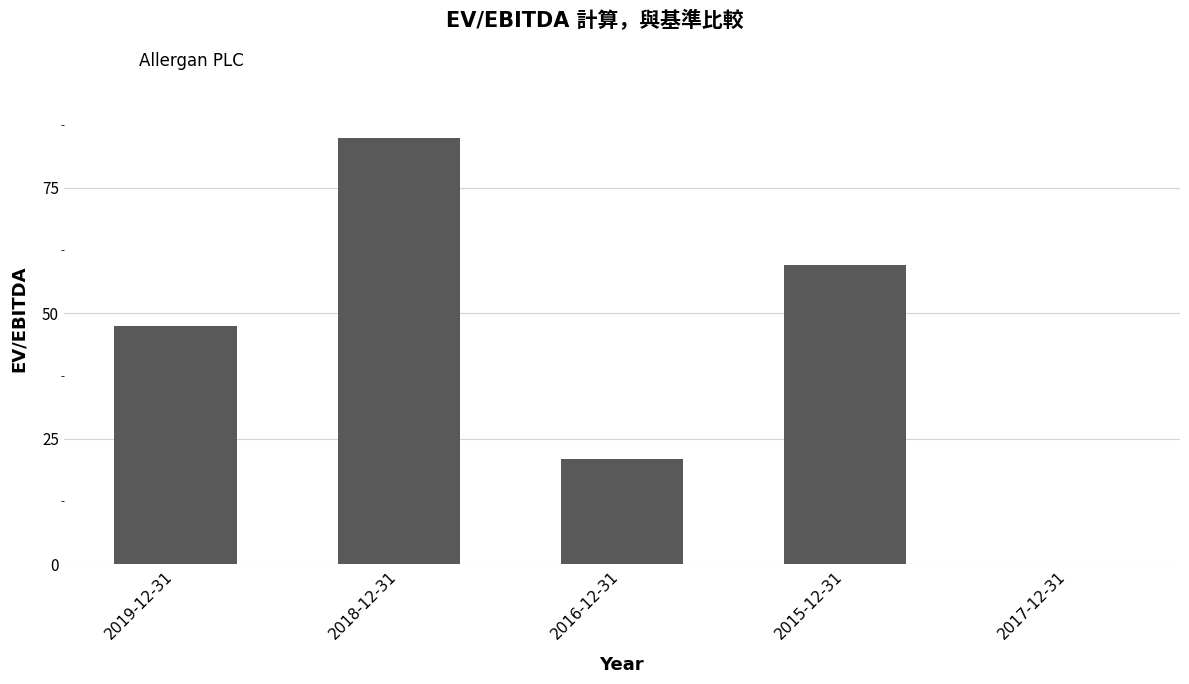

The value at 2019-12-31 is 47.5. True or false?

True